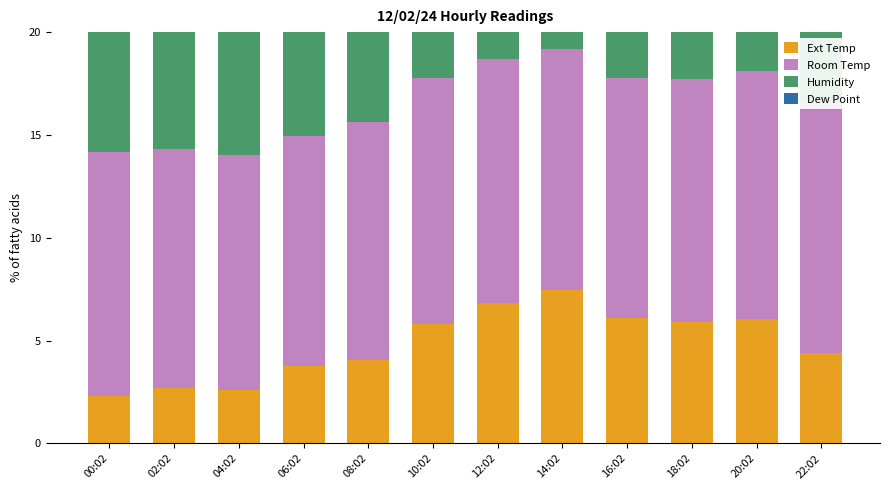

The Dew Point series shows 6.0 at 20:02. True or false?

True